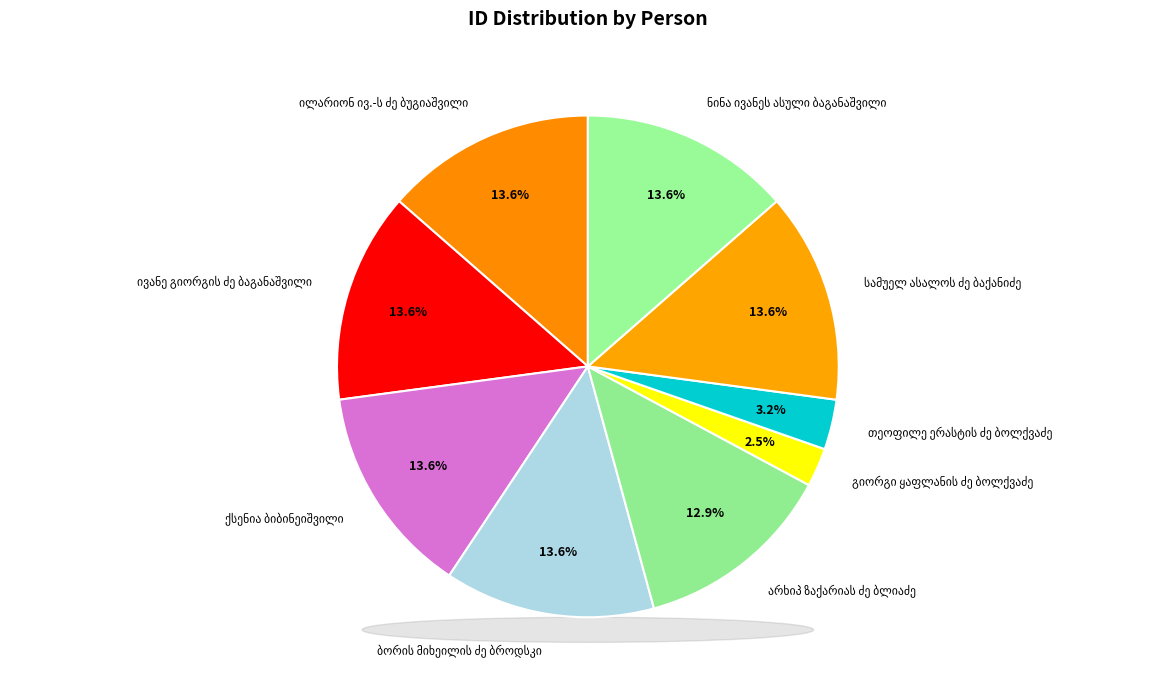

Does any single category account for the majority?

No